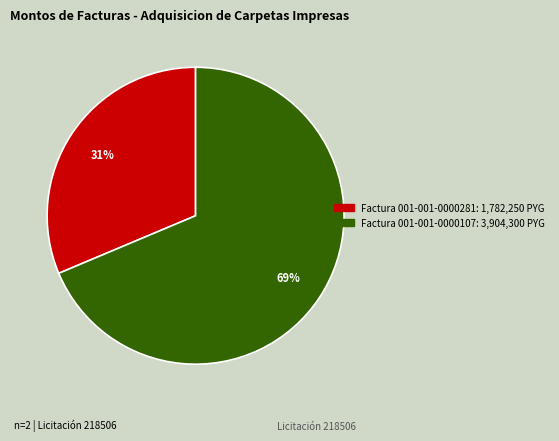

Does any single category account for the majority?

Yes